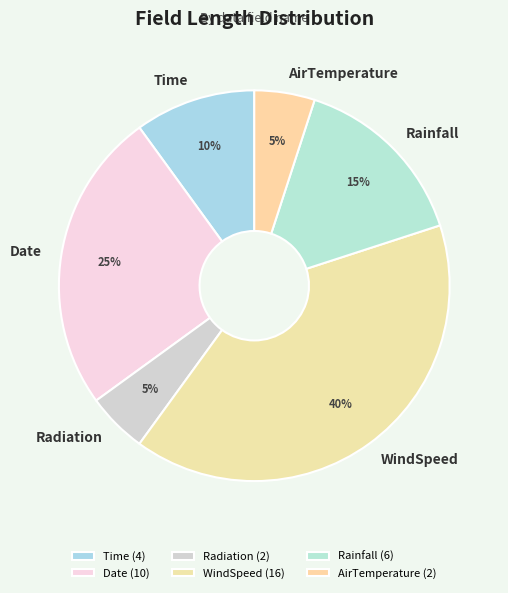

Is the sum of WindSpeed and Radiation greater than half?

No